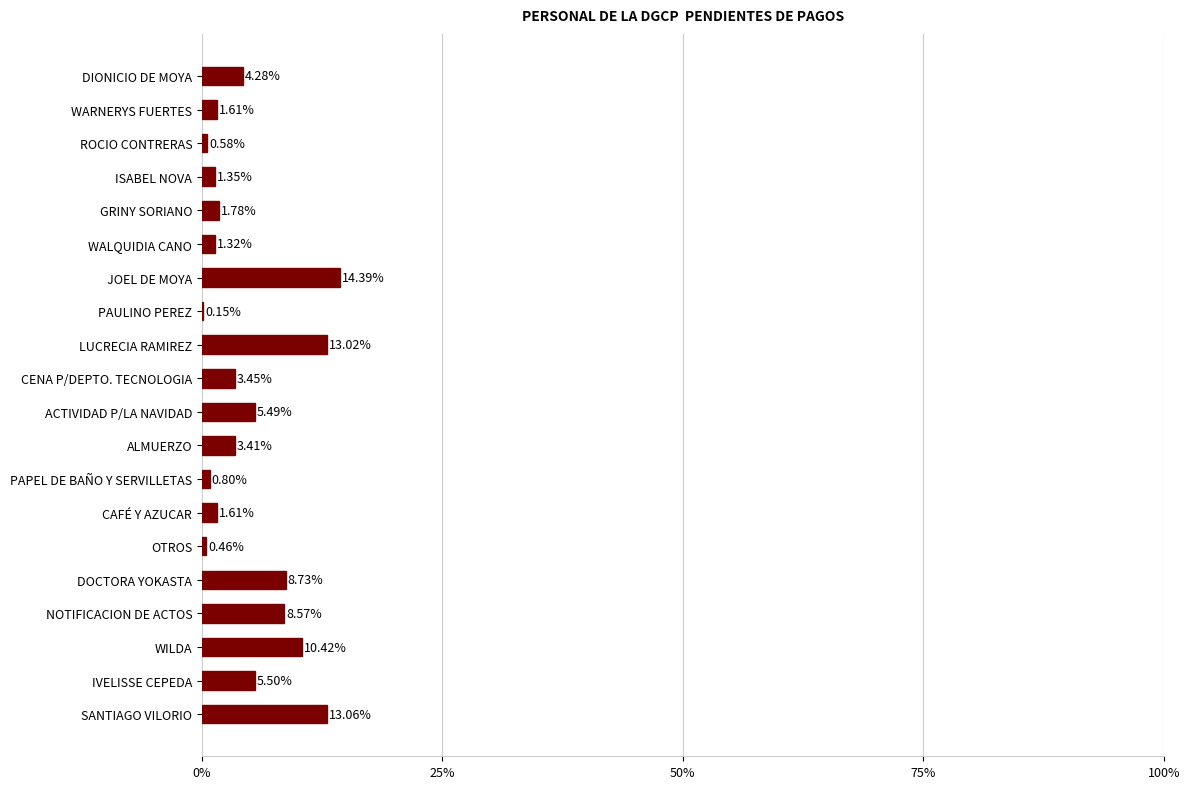

What is the difference between the maximum and minimum values?

0.1